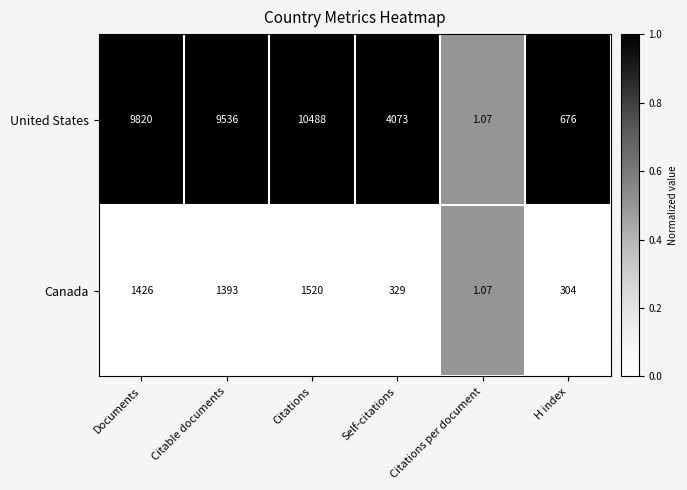

Which series has the largest total across all categories?

United States